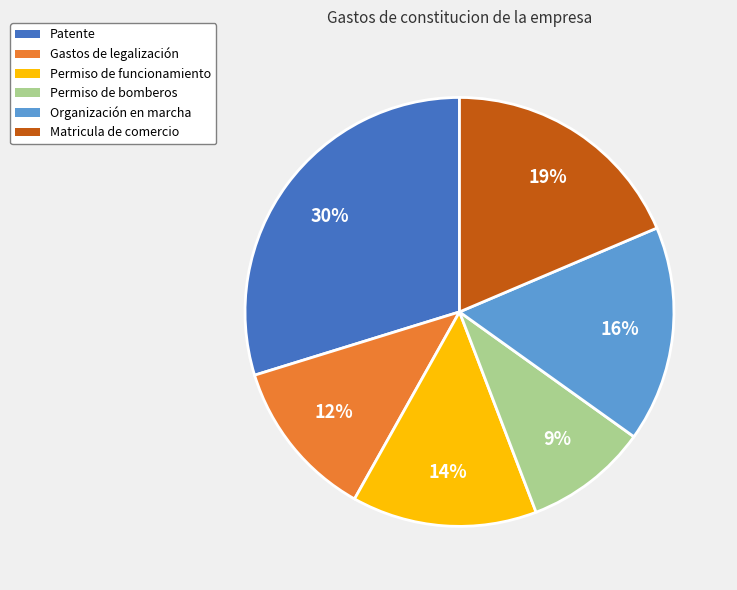

Count the number of slices in the pie.

6